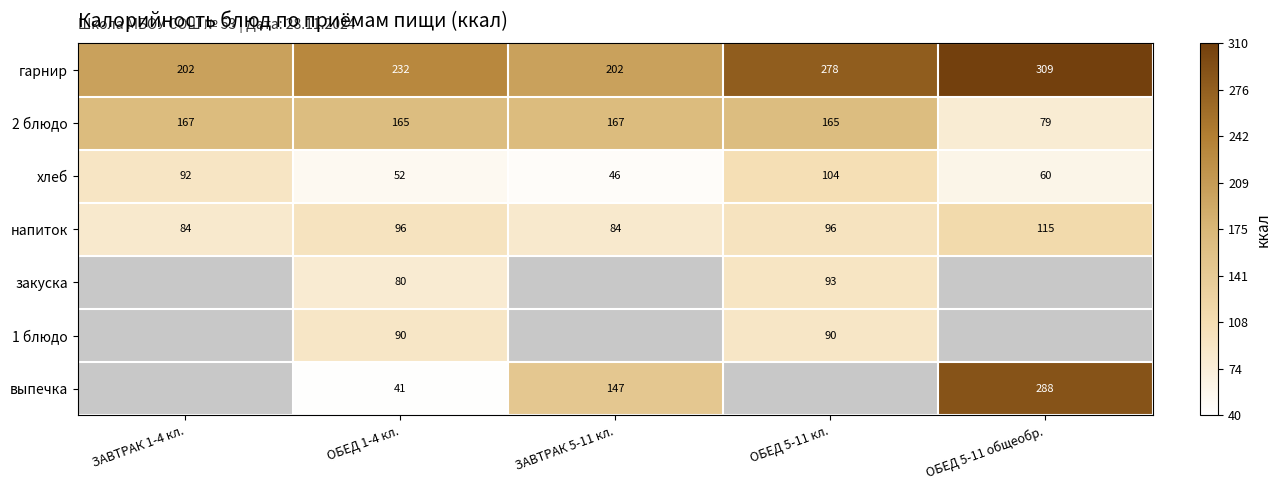

How many categories are shown in the chart?

5